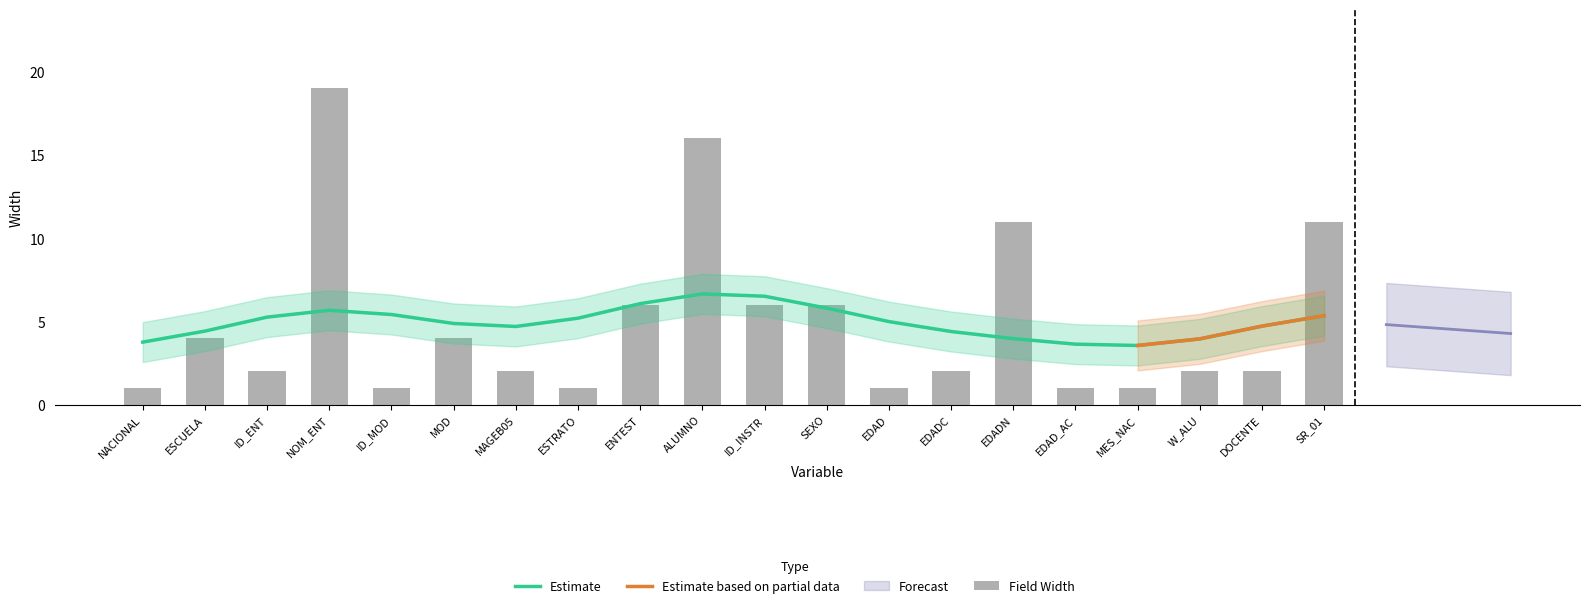

Reading left to right, what are all the values shown in this chart?

NACIONAL=1	ESCUELA=4	ID_ENT=2	NOM_ENT=19	ID_MOD=1	MOD=4	MAGEB05=2	ESTRATO=1	ENTEST=6	ALUMNO=16	ID_INSTR=6	SEXO=6	EDAD=1	EDADC=2	EDADN=11	EDAD_AC=1	MES_NAC=1	W_ALU=2	DOCENTE=2	SR_01=11